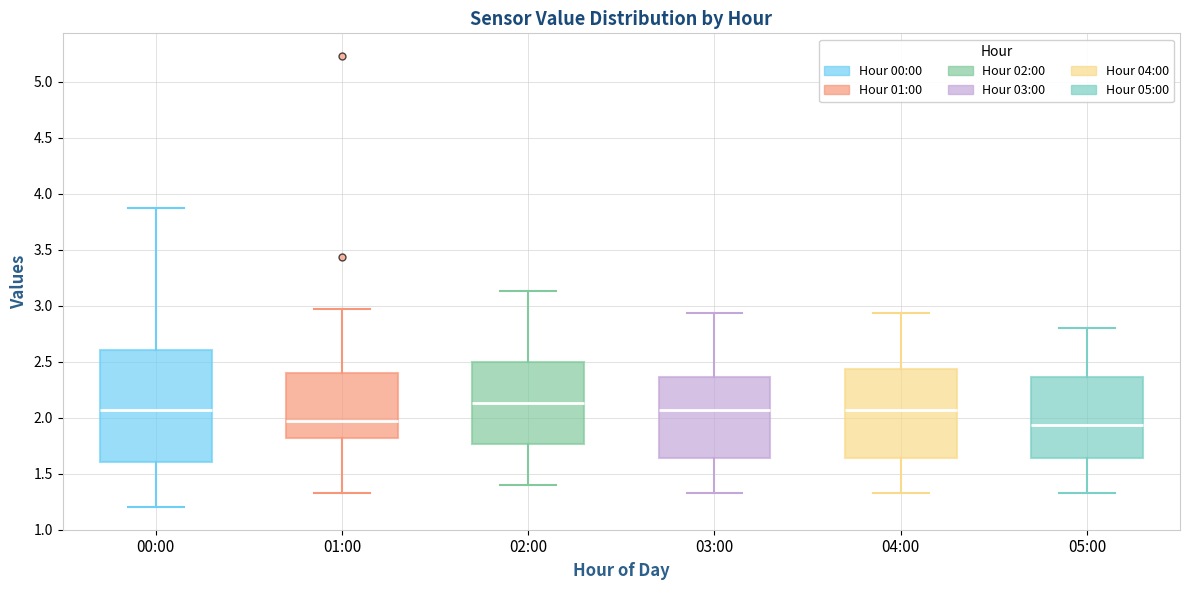

Reading left to right, transcribe this box plot: for each box, give where its median line is, the range the box spans, and where its two whiskers end, as read against the y-axis. The values are not printed on the chart, so give them approximately, as read against the axis.

00:00: median 2.05, box 1.60 to 2.60, whiskers 1.20 to 3.85
01:00: median 1.95, box 1.80 to 2.40, whiskers 1.35 to 2.95
02:00: median 2.15, box 1.75 to 2.50, whiskers 1.40 to 3.15
03:00: median 2.05, box 1.65 to 2.35, whiskers 1.35 to 2.95
04:00: median 2.05, box 1.65 to 2.45, whiskers 1.35 to 2.95
05:00: median 1.95, box 1.65 to 2.35, whiskers 1.35 to 2.80